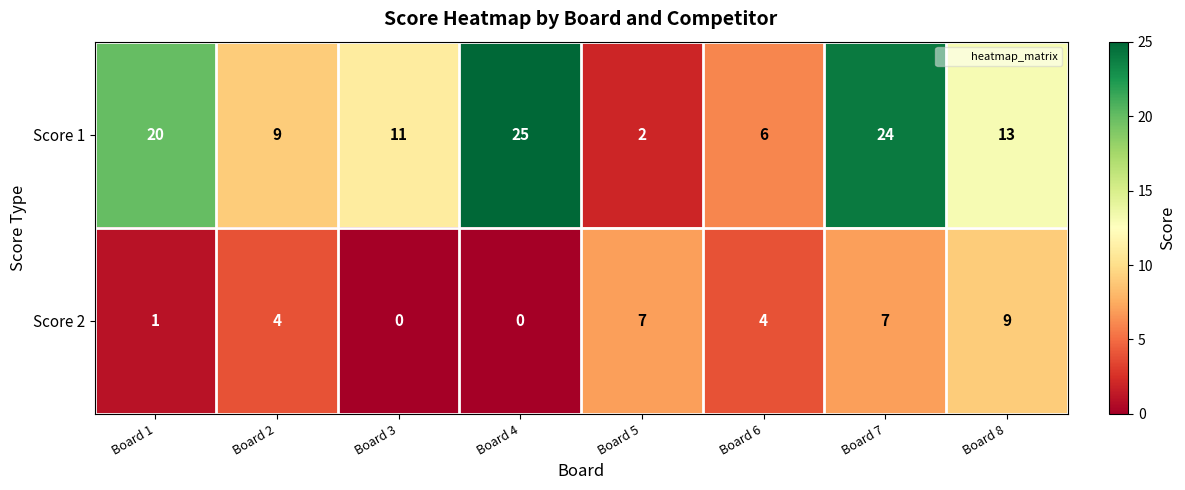

Which category has the highest value across all series?

Board 4